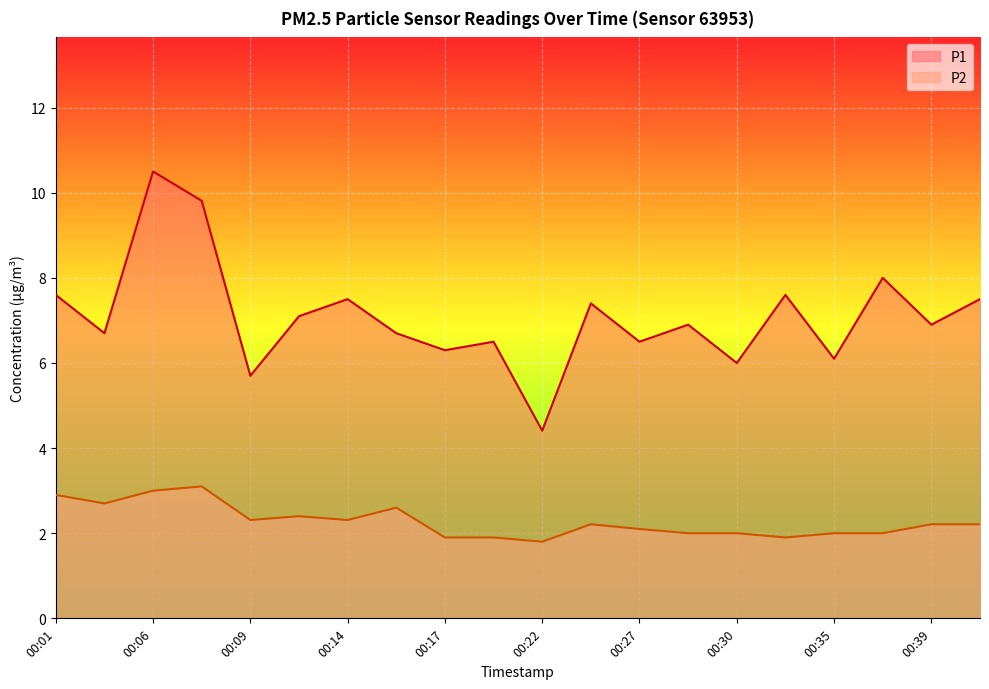

How many interior local valleys does the P2 series have?

5